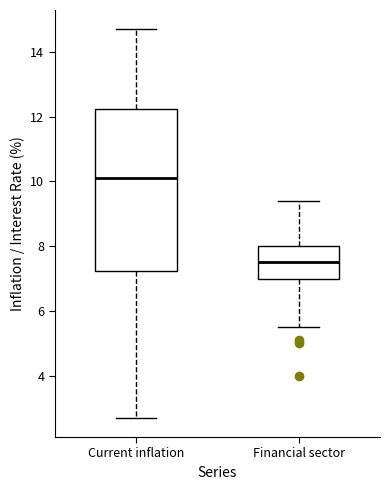

Which box is the tallest, from its lower edge to its upper edge?

Current inflation